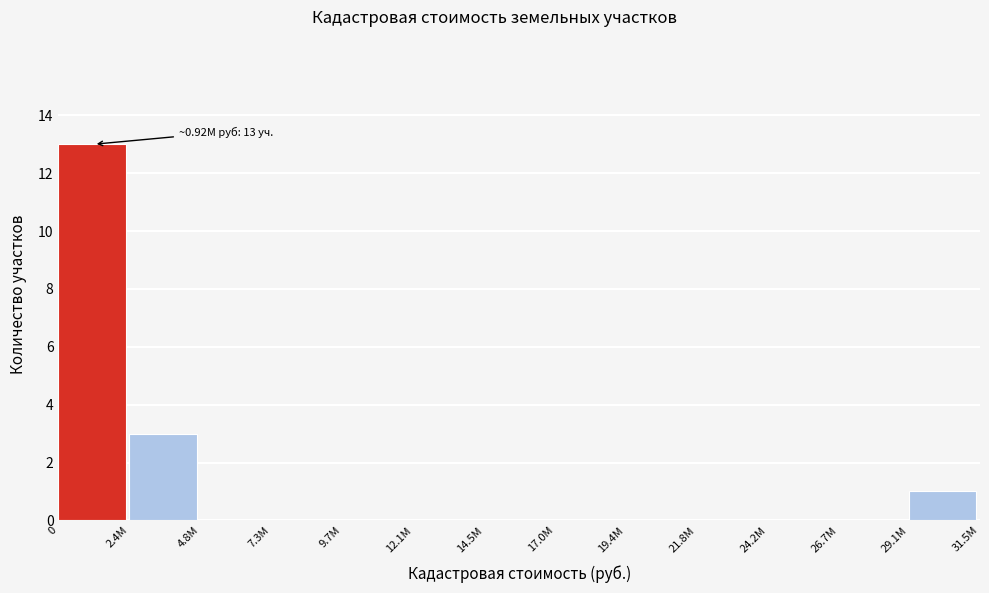

Reading right to left, extract all data points from this chart.

29.1М=1	26.7М=0	24.2М=0	21.8М=0	19.4М=0	17.0М=0	14.5М=0	12.1М=0	9.7М=0	7.3М=0	4.8М=0	2.4М=3	0=13